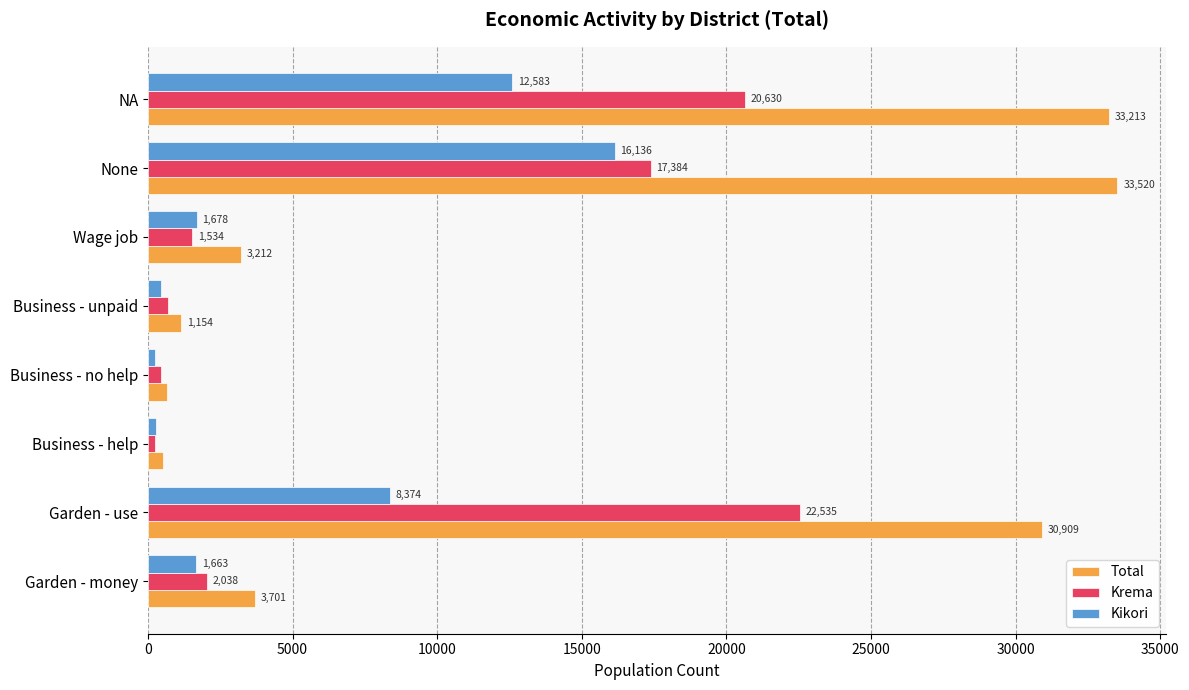

Rank the series by their average value, from lowest to highest.

Kikori, Krema, Total